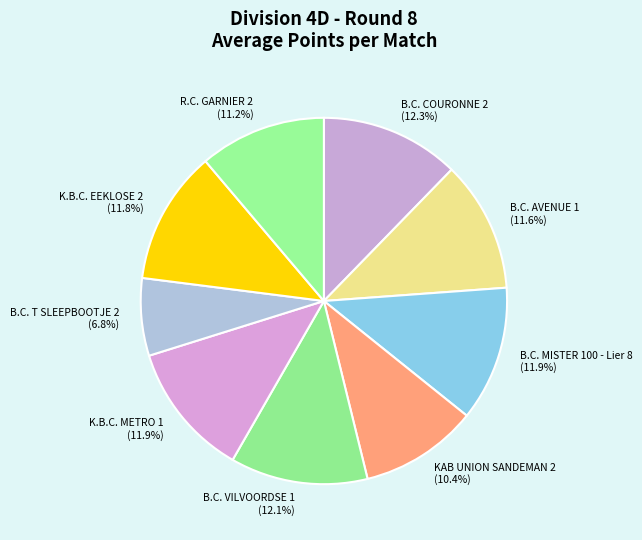

Does B.C. AVENUE 1 account for over 50% of the chart?

No